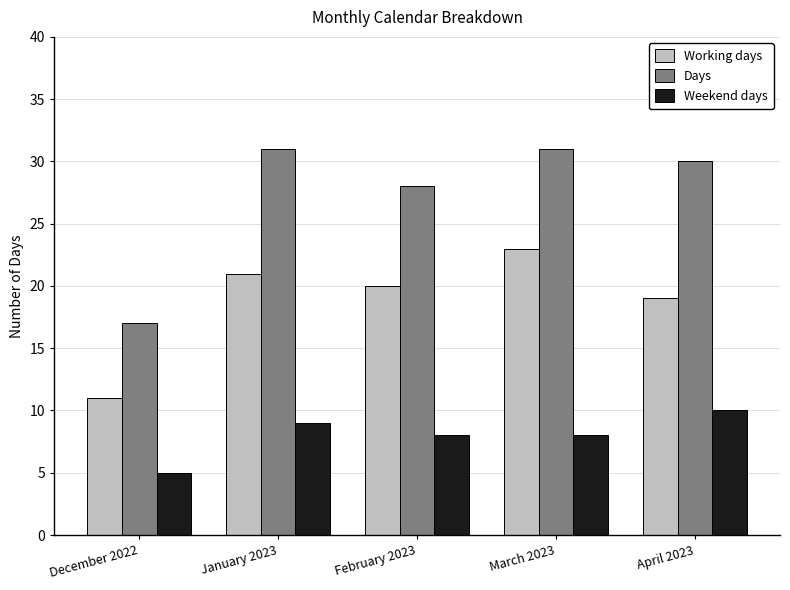

What is the approximate value of Days at March 2023, to the nearest 10?

30